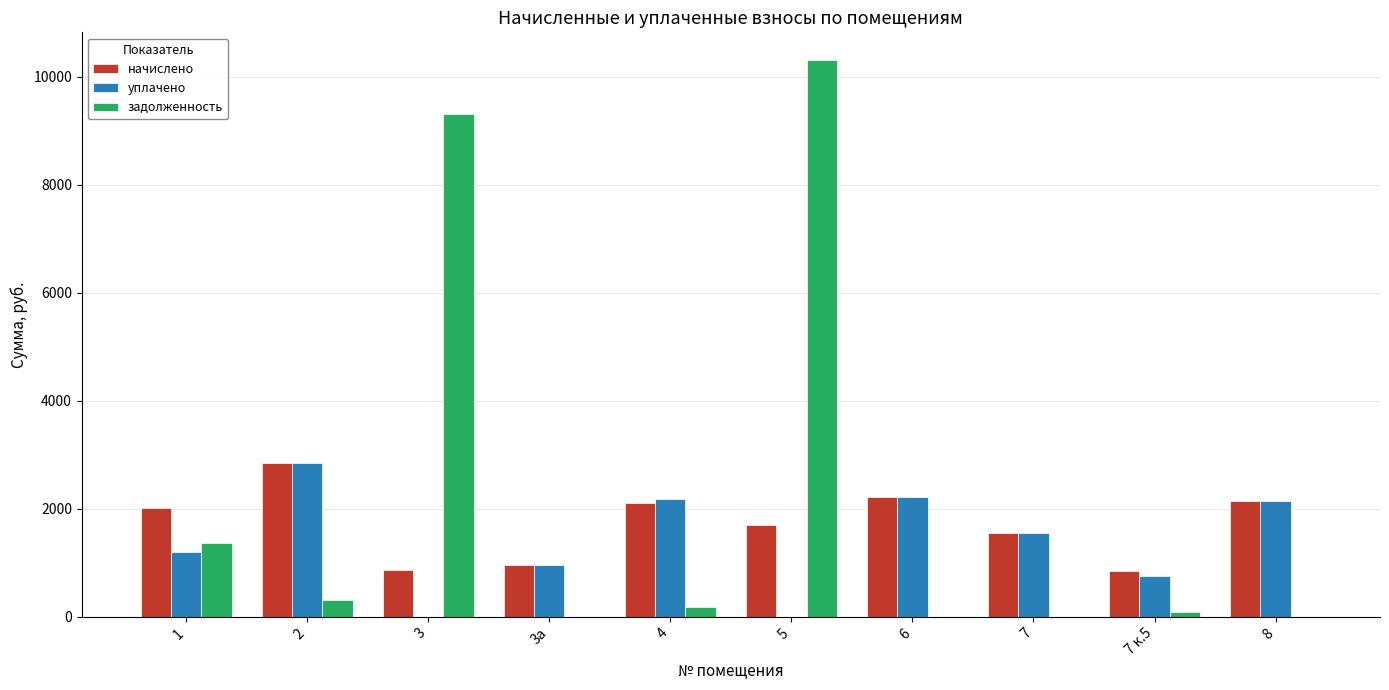

What is the sum of the задолженность values at 8 and 2?

315.3